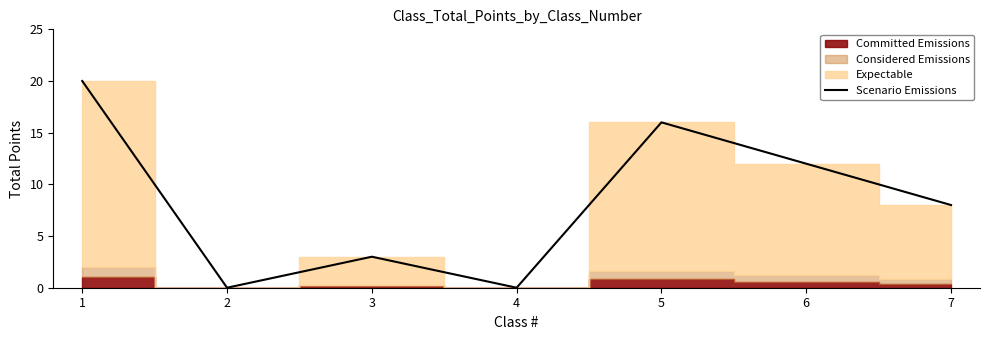

Is it true that the value at 5 is 16?

True